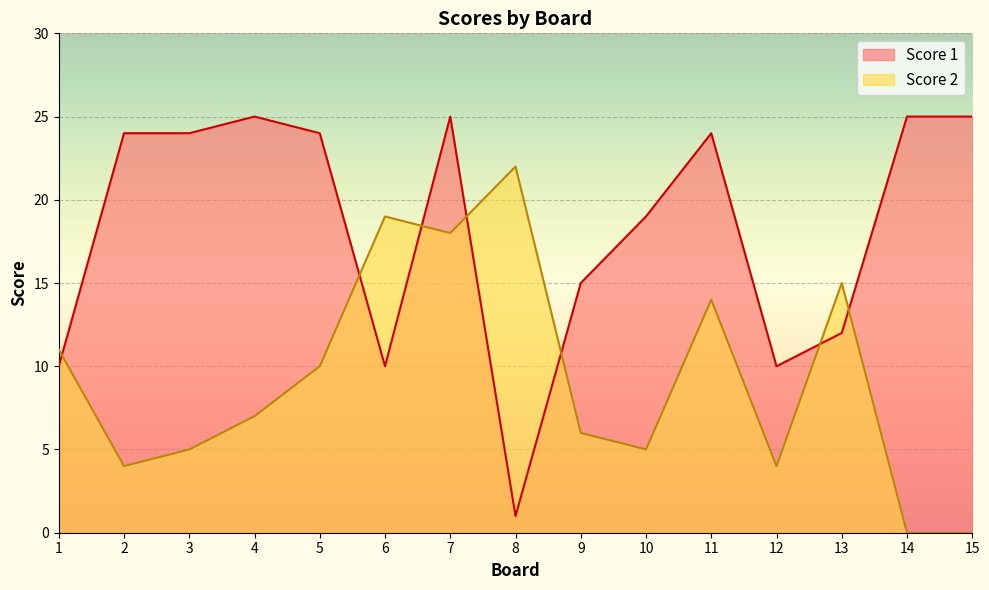

Reading left to right, what are all the values shown in this chart?

Score 2: 1=11	2=4	3=5	4=7	5=10	6=19	7=18	8=22	9=6	10=5	11=14	12=4	13=15	14=0	15=0
Score 1: 1=10	2=24	3=24	4=25	5=24	6=10	7=25	8=1	9=15	10=19	11=24	12=10	13=12	14=25	15=25